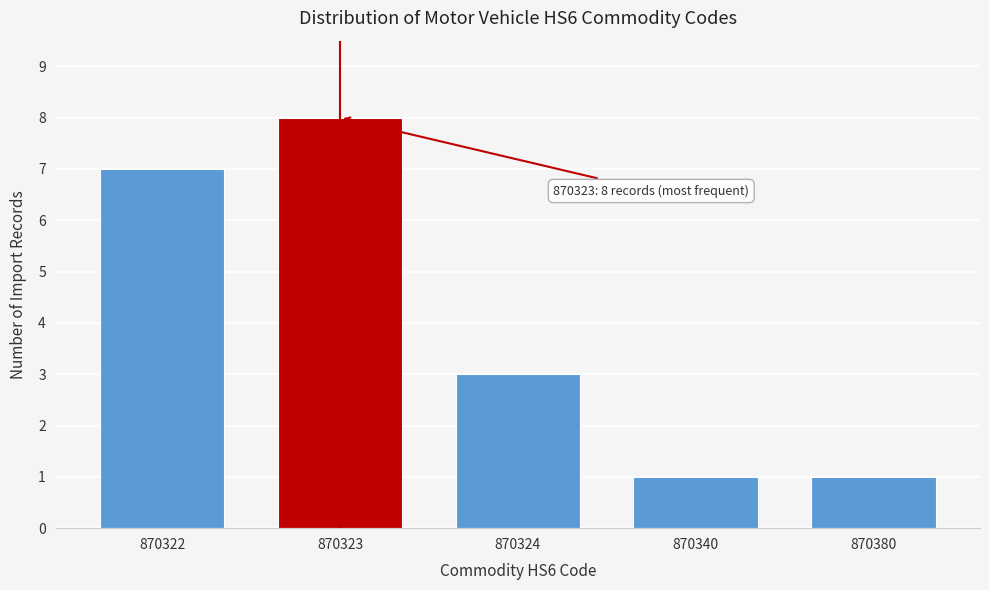

Reading left to right, transcribe all the data shown in this chart.

870322=7	870323=8	870324=3	870340=1	870380=1